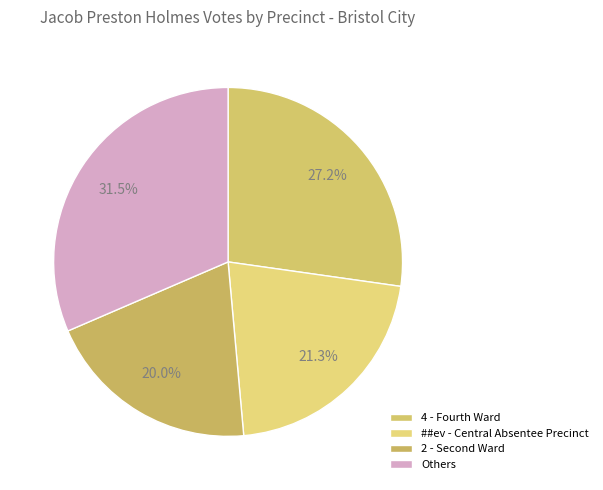

What is the smallest slice in the pie chart?

2 - Second Ward